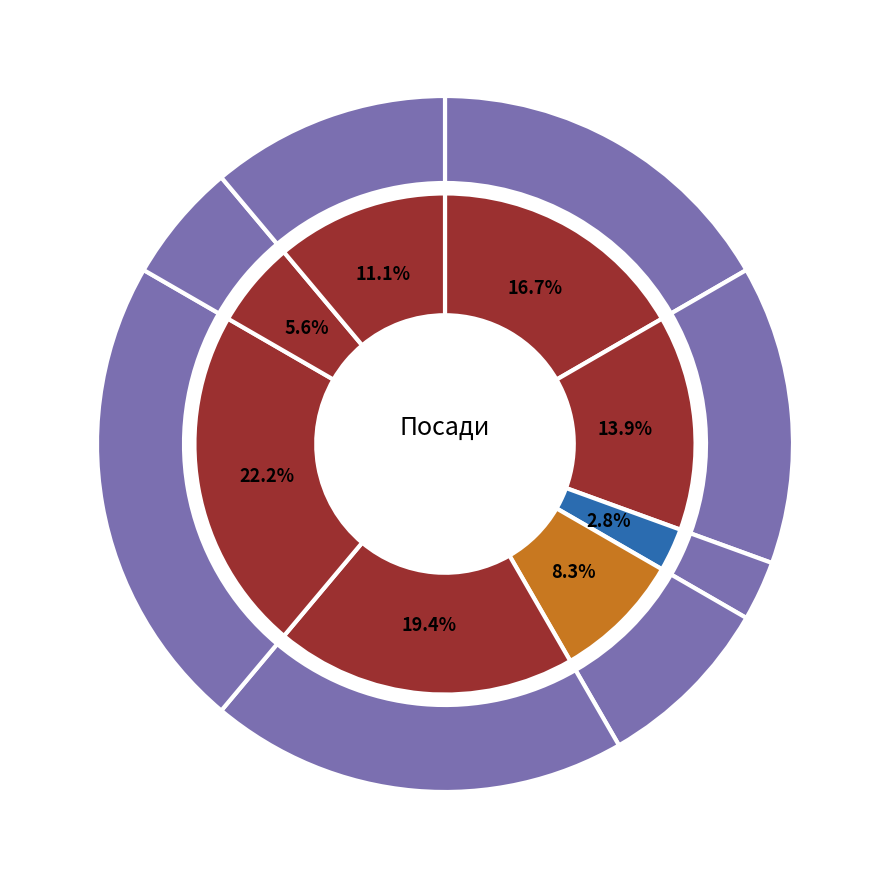

Count the number of slices in the pie.

8